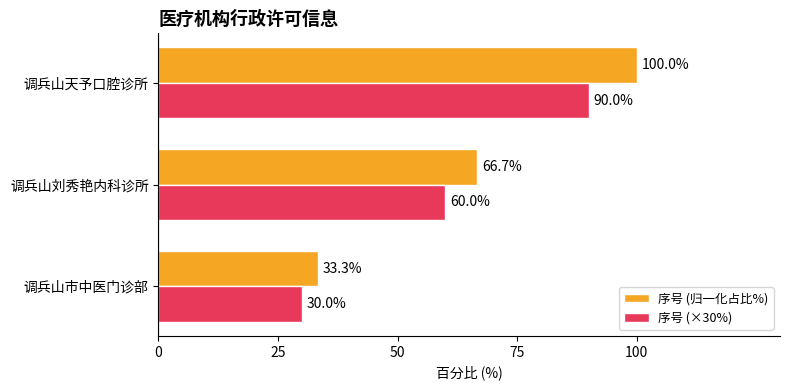

What are all the series names shown in the legend?

序号 (归一化占比%), 序号 (×30%)